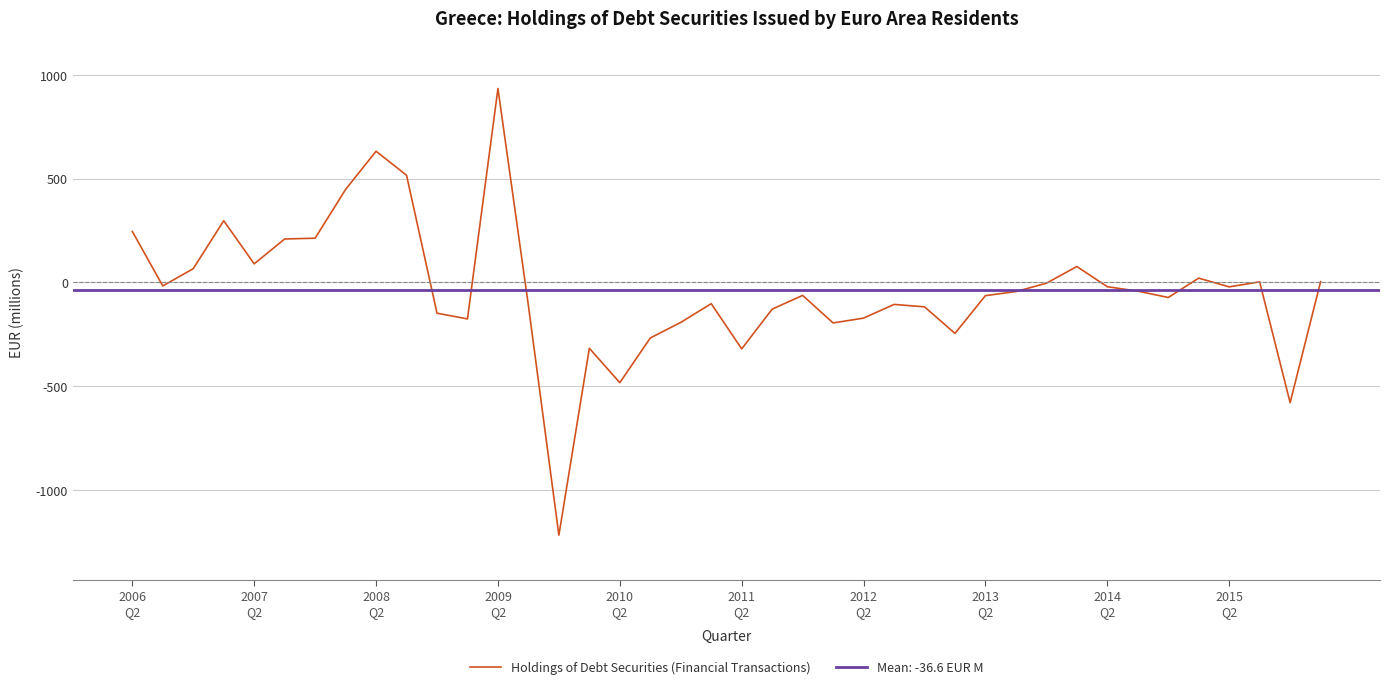

What is the maximum value for Holdings of Debt Securities (Financial Transactions)?

934.6